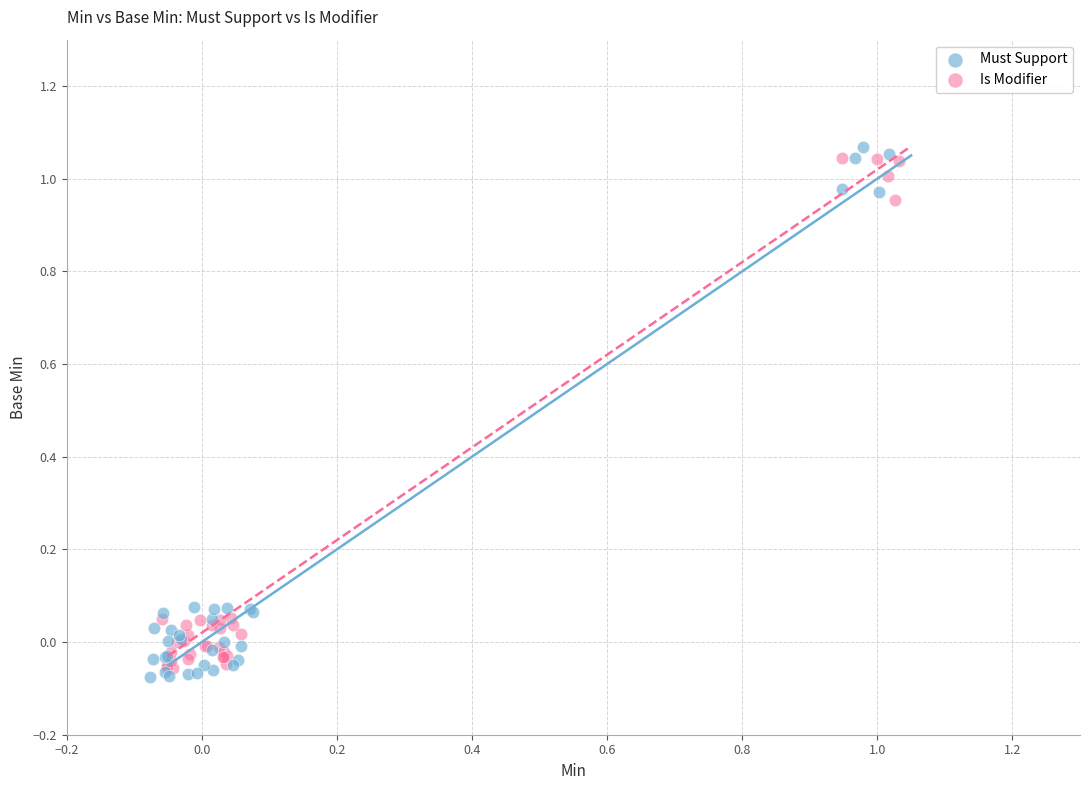

Which series has the largest Y range (max minus min)?

Must Support